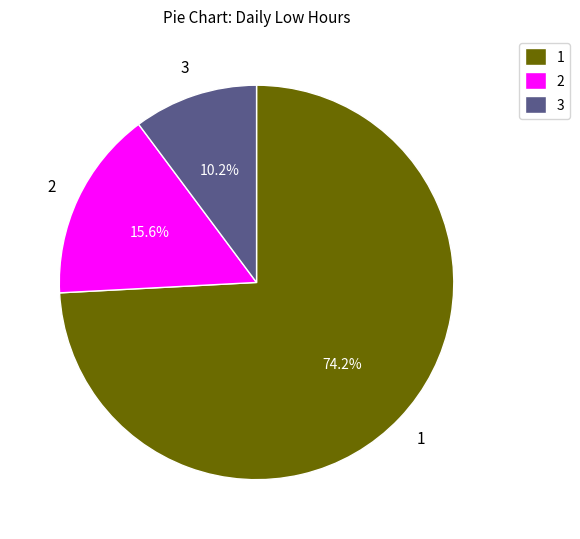

Is there any slice that represents more than half of the pie?

Yes